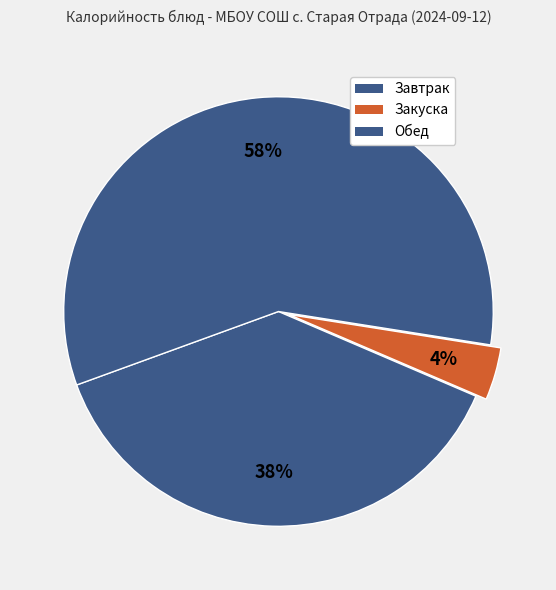

How many segments does this pie chart have?

3